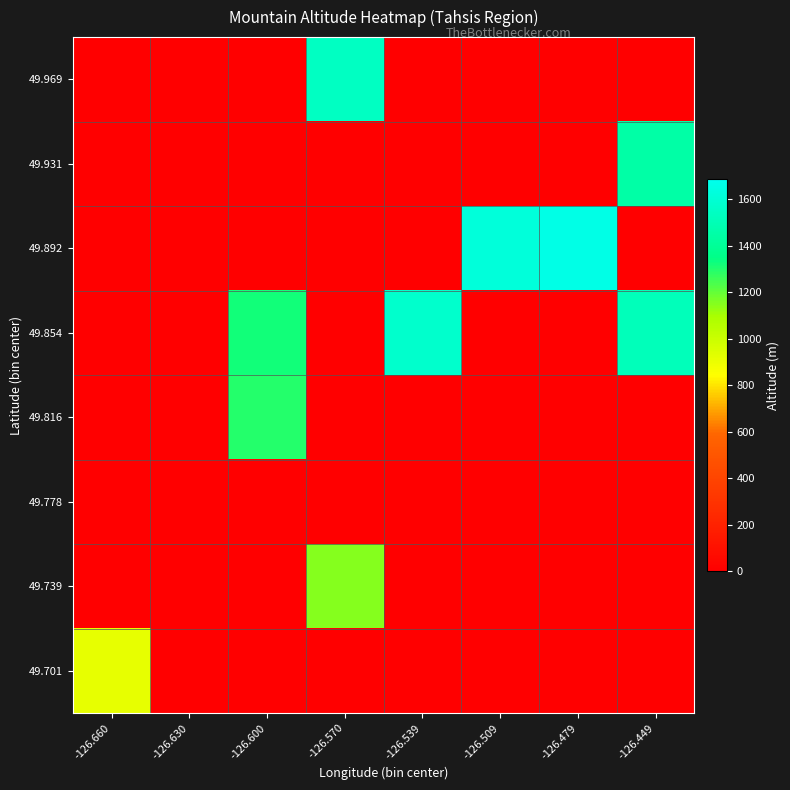

What is the difference between the highest and lowest values at -126.479?

1657.5